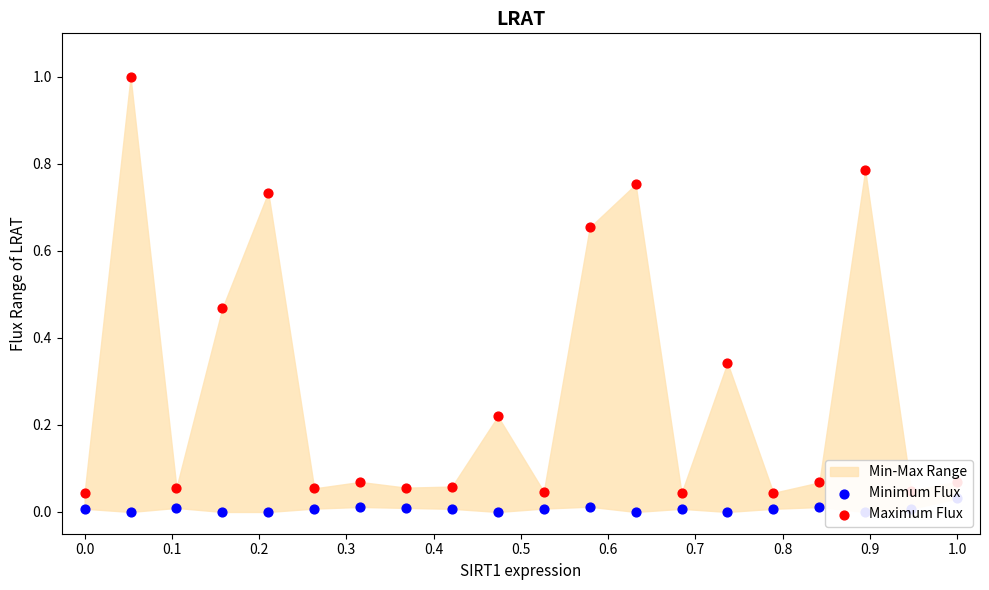

Is the value of Maximum Flux at 0.8 greater than the value of Minimum Flux at 0.0?

Yes